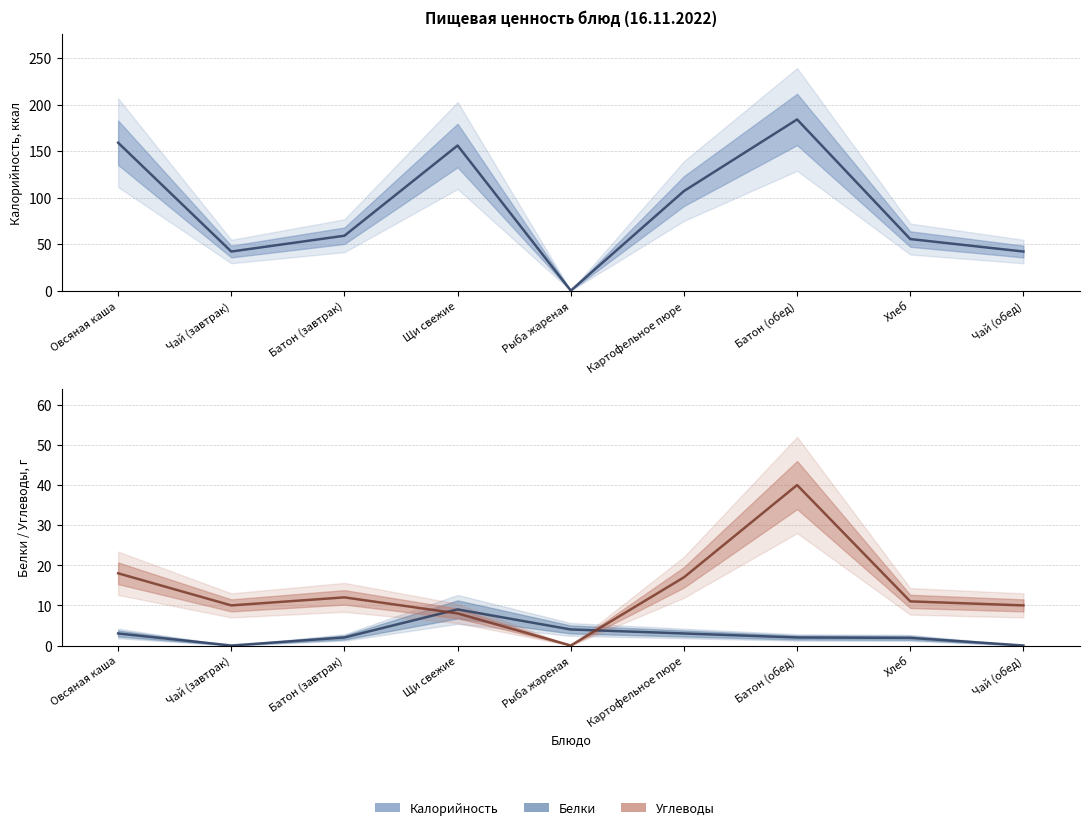

Read the Калорийность value at Батон (завтрак).

59.0